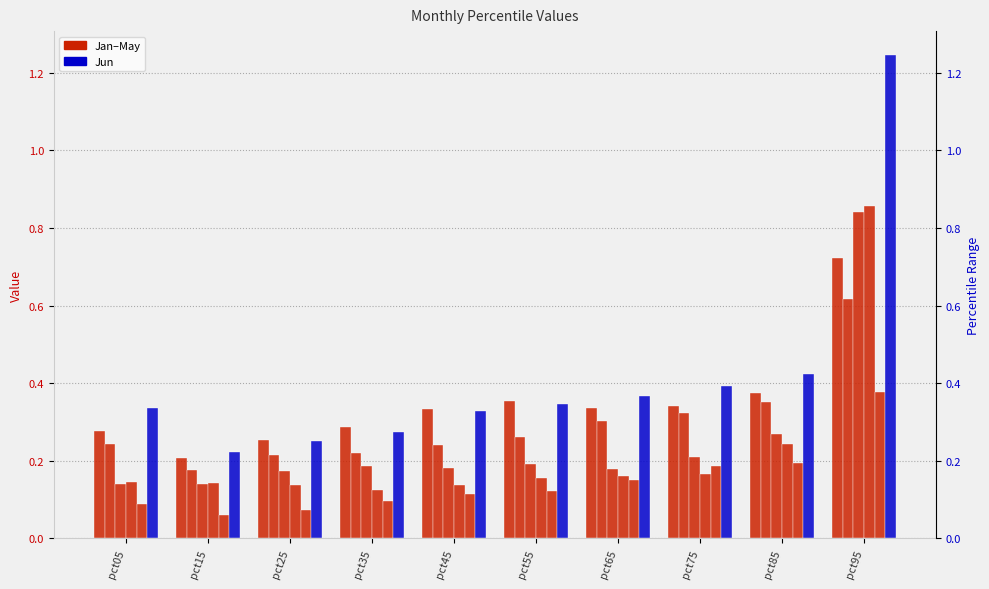

Which series has the largest range (max minus min)?

Jun